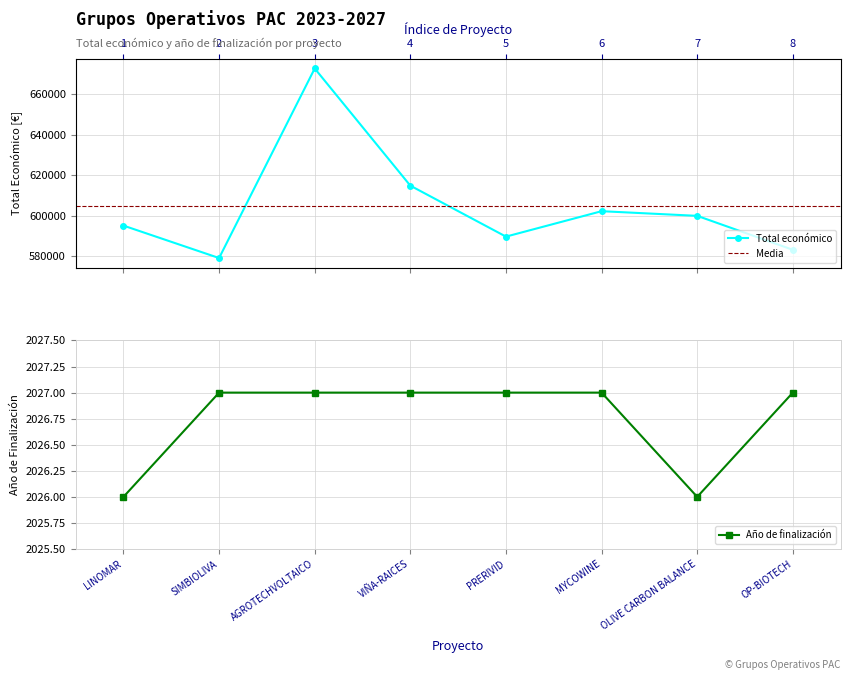

What is the label of the 3rd point from the right?

MYCOWINE